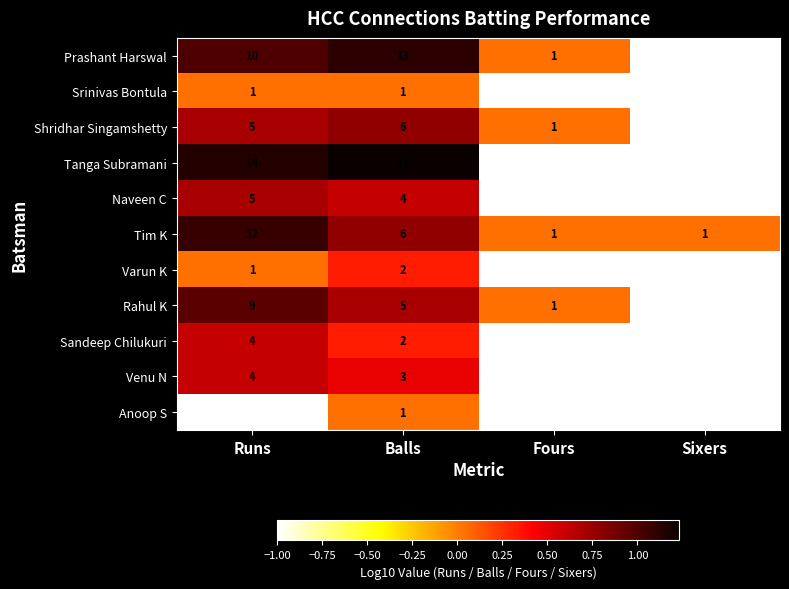

At which category is the sum across all series the highest?

Runs